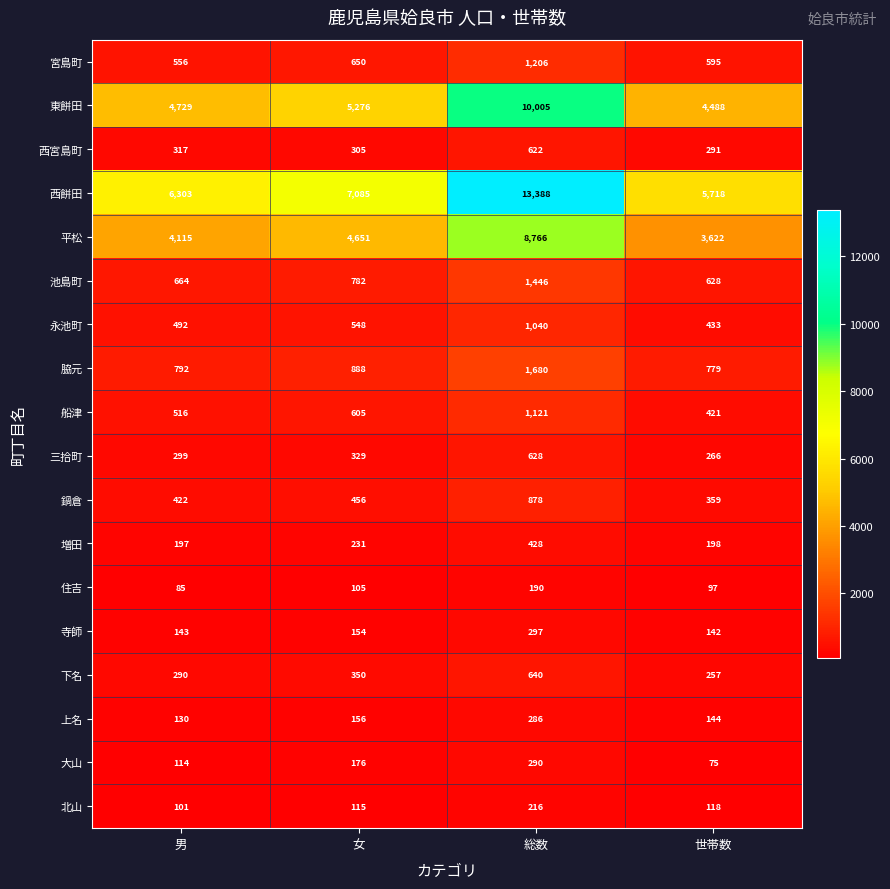

True or false: 平松 has a value of 14895 at 総数.

False